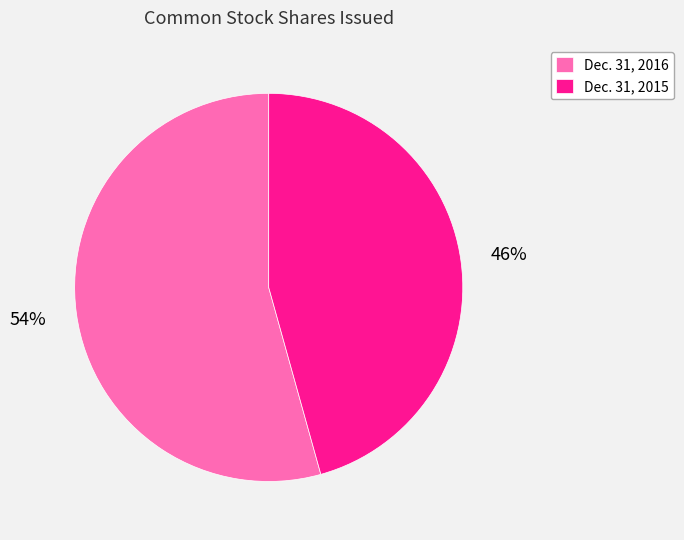

What percentage is the Dec. 31, 2016 slice, to the nearest percent?

54%